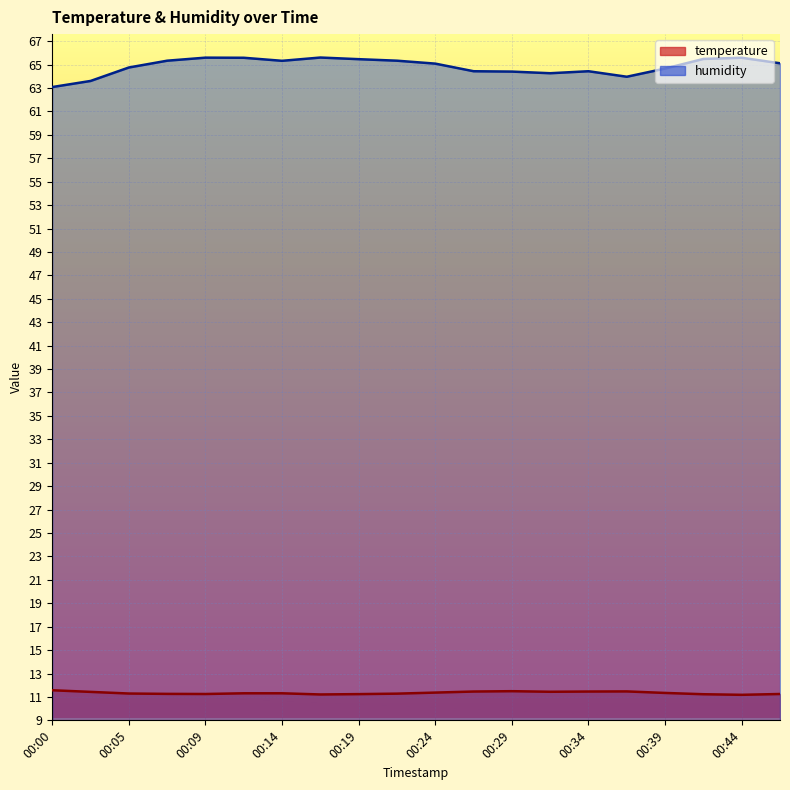

True or false: temperature and humidity cross at least once.

False